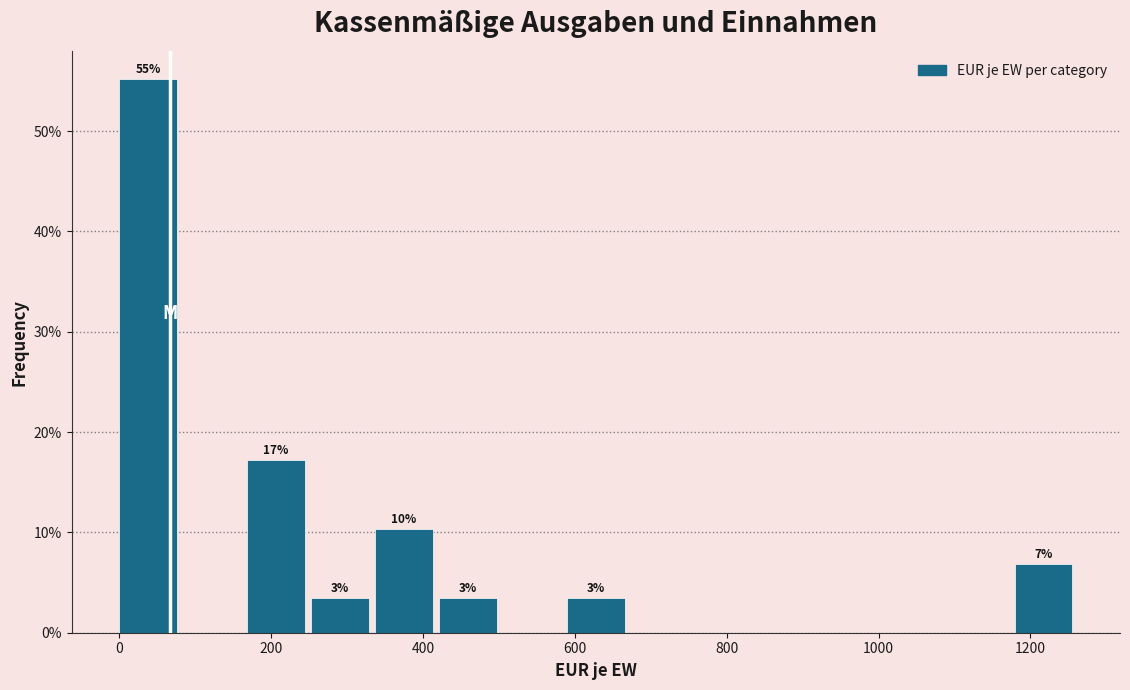

Which range on the x-axis has the tallest bar?

0 to 80